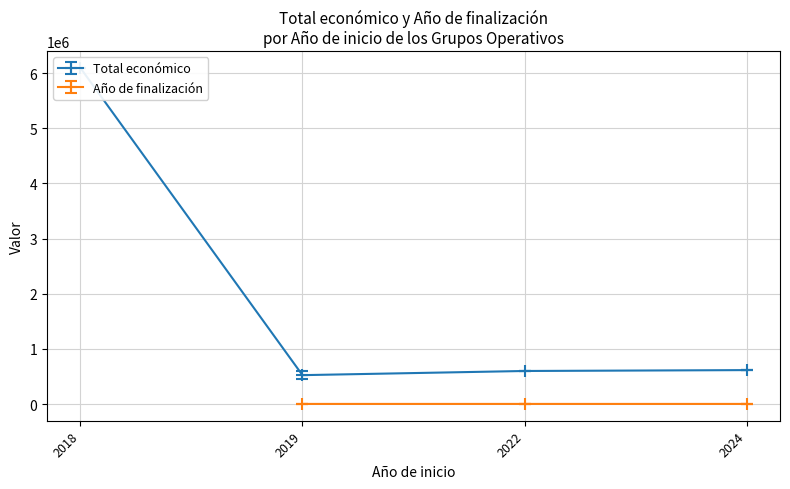

Which has a higher value, 2019 or 2024?

2024